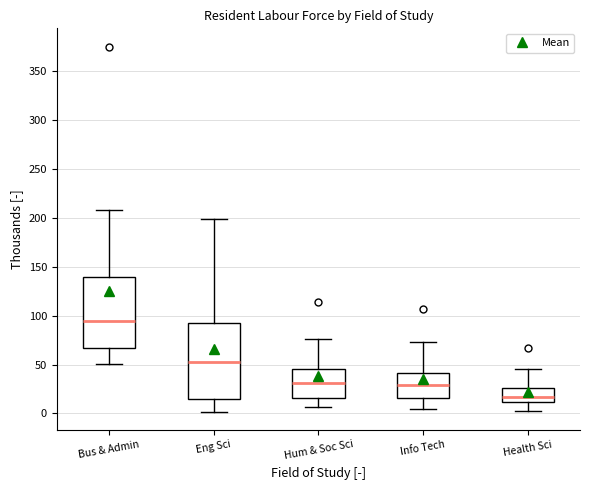

Where does the upper whisker of the box for Hum & Soc Sci end on the y-axis? The values are not printed on the chart, so give them approximately, as read against the axis.

75